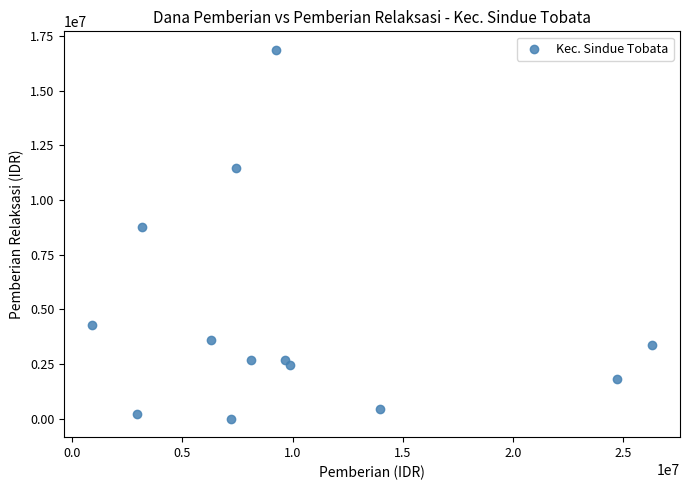

What Y value in the scatter plot is closest to 8437500?

8775000